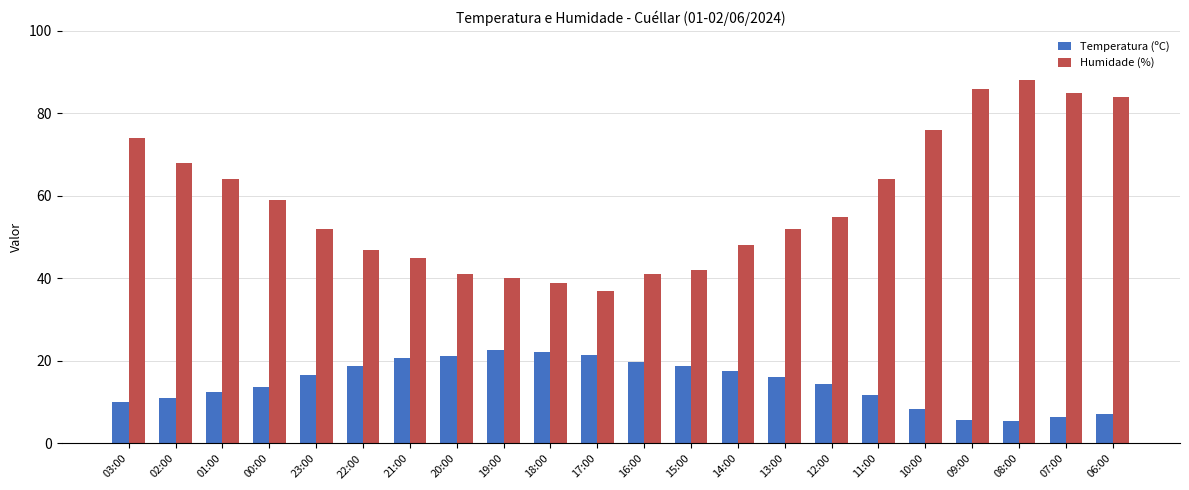

How many bars are there in each group?

2